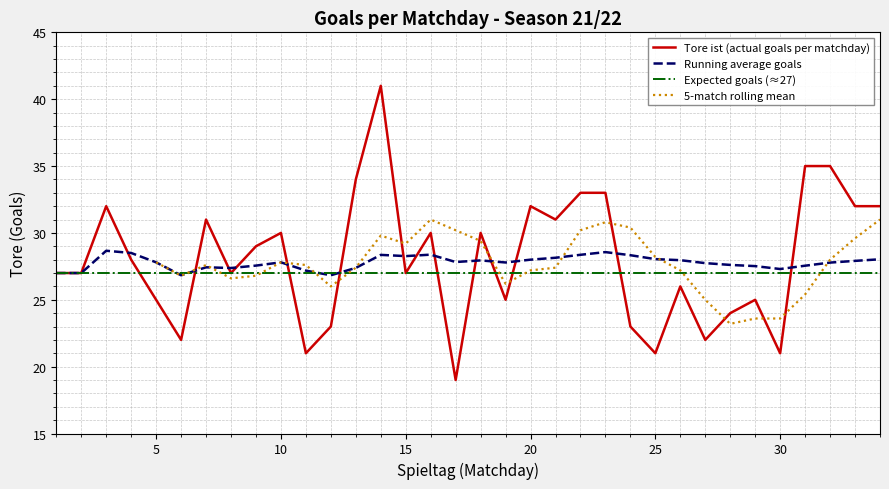

The chart shows a value of 55 at 31. True or false?

False